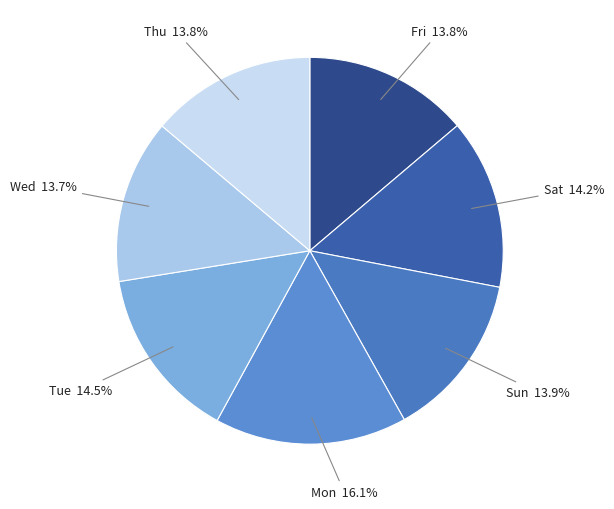

What is the largest slice in the pie chart?

Mon